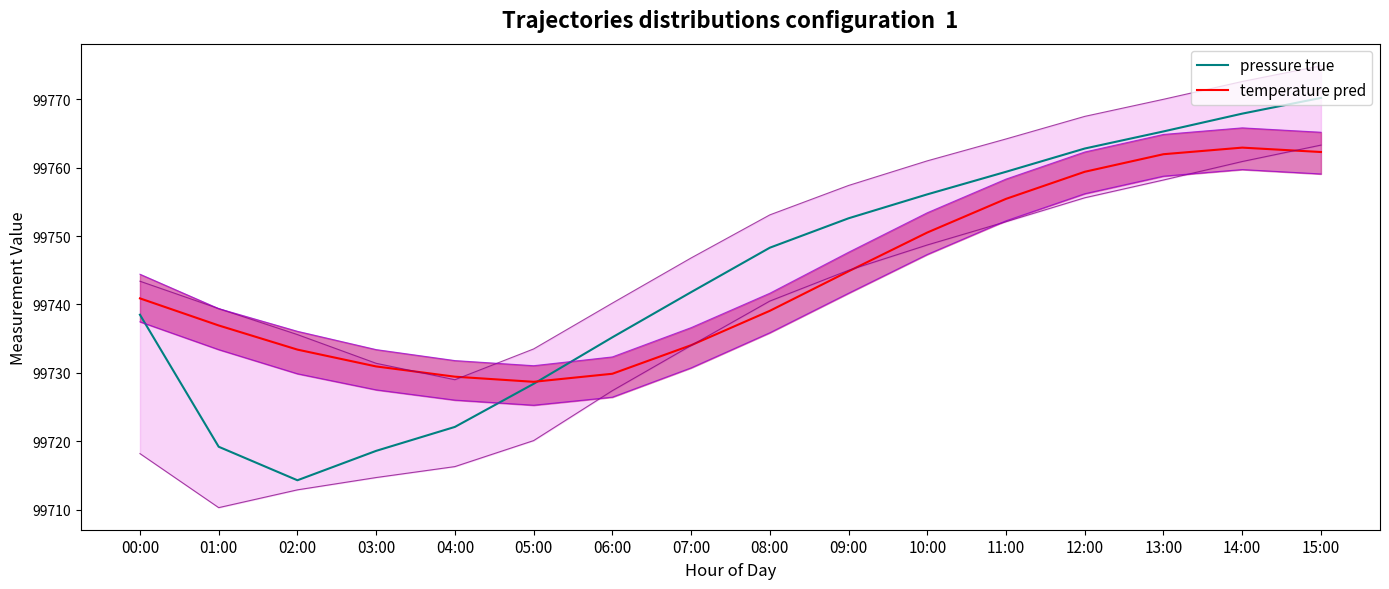

True or false: temperature pred has a value of 47948.0 at 05:00.

False